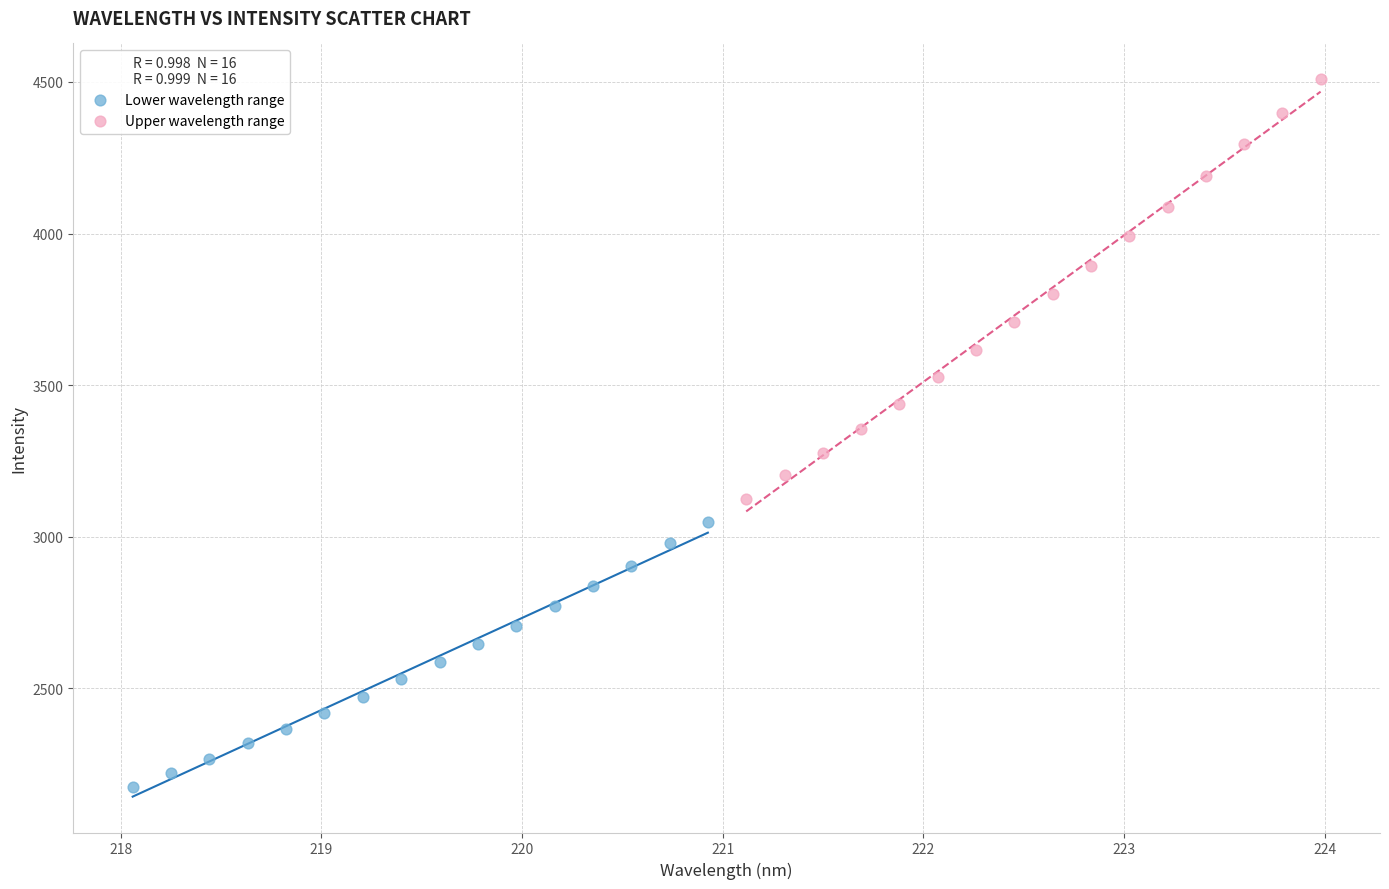

Which series reaches the maximum Y coordinate?

Upper wavelength range